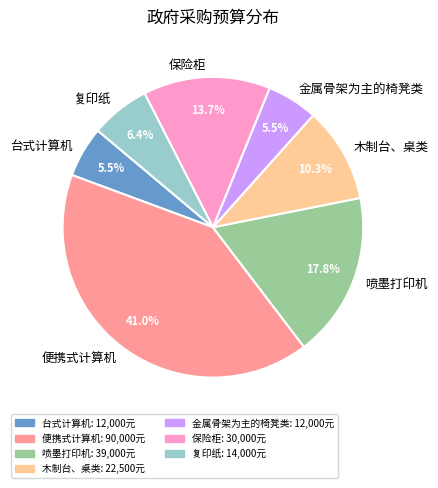

Which category has the biggest portion of the pie?

便携式计算机